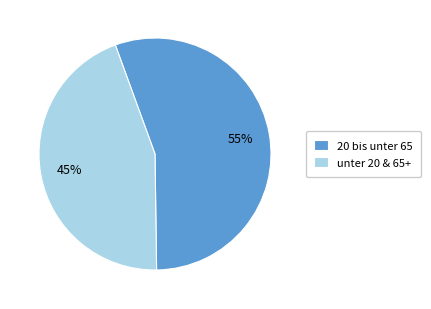

Is it true that 20 bis unter 65 is 55% of the pie?

True